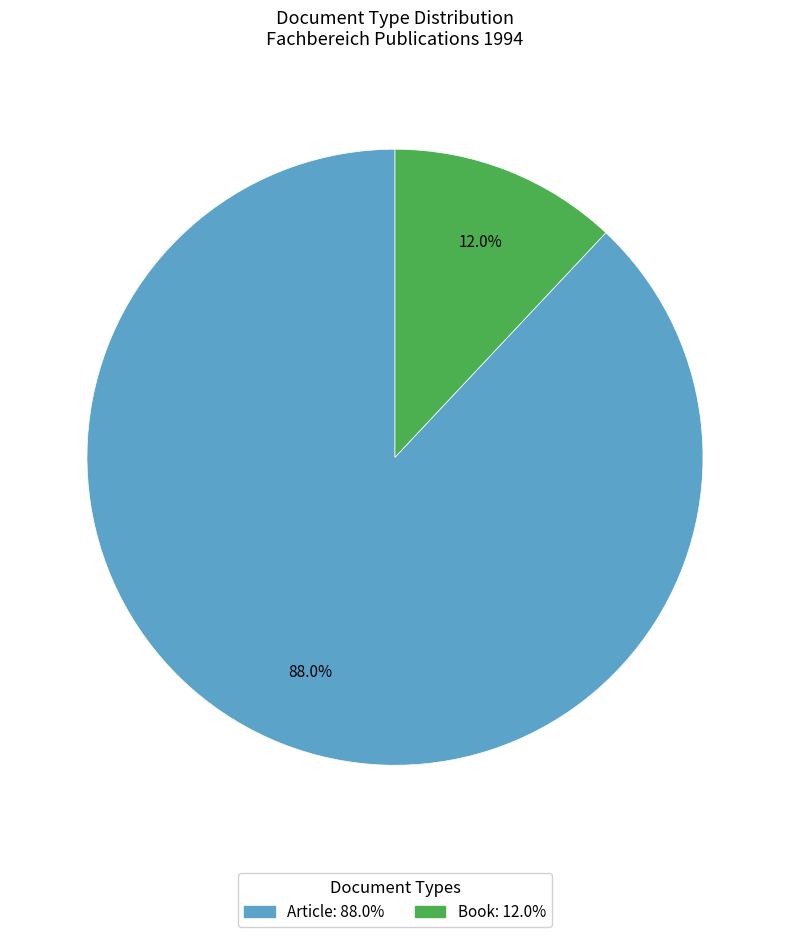

How many slices are in this pie chart?

2